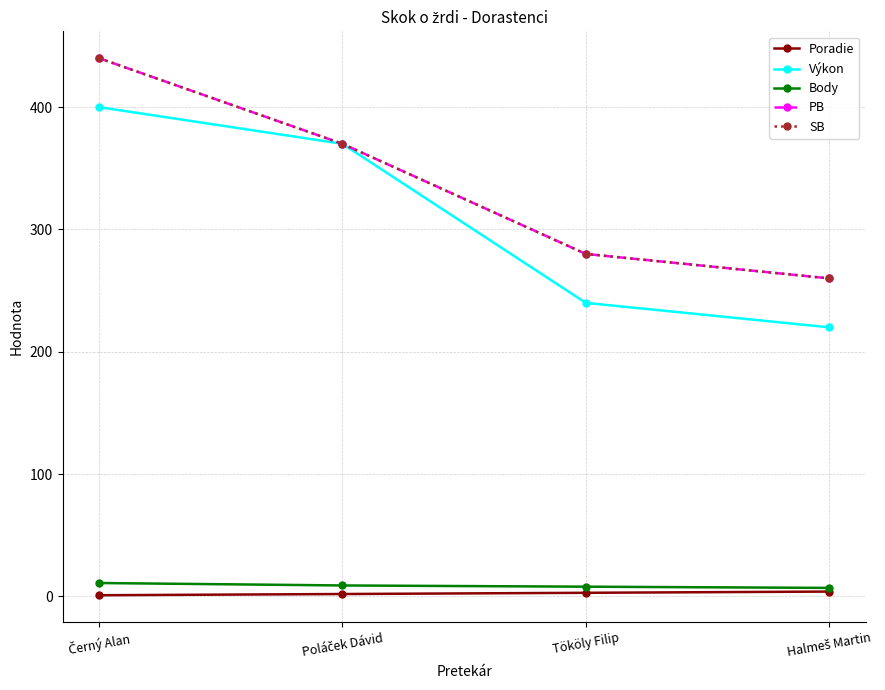

At which label does PB reach its peak?

Černý Alan